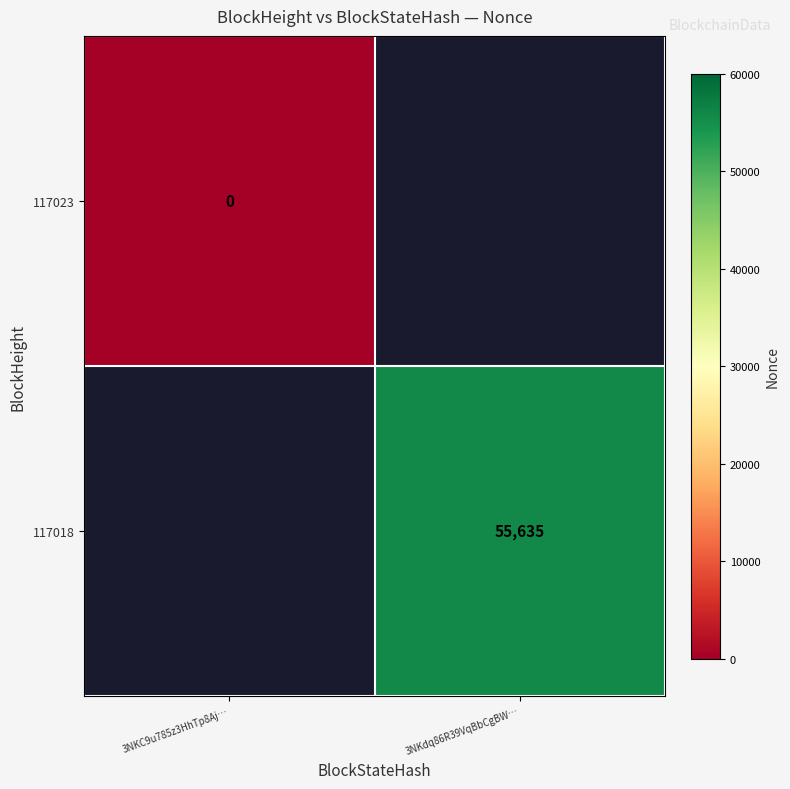

How many distinct data groups are displayed?

2